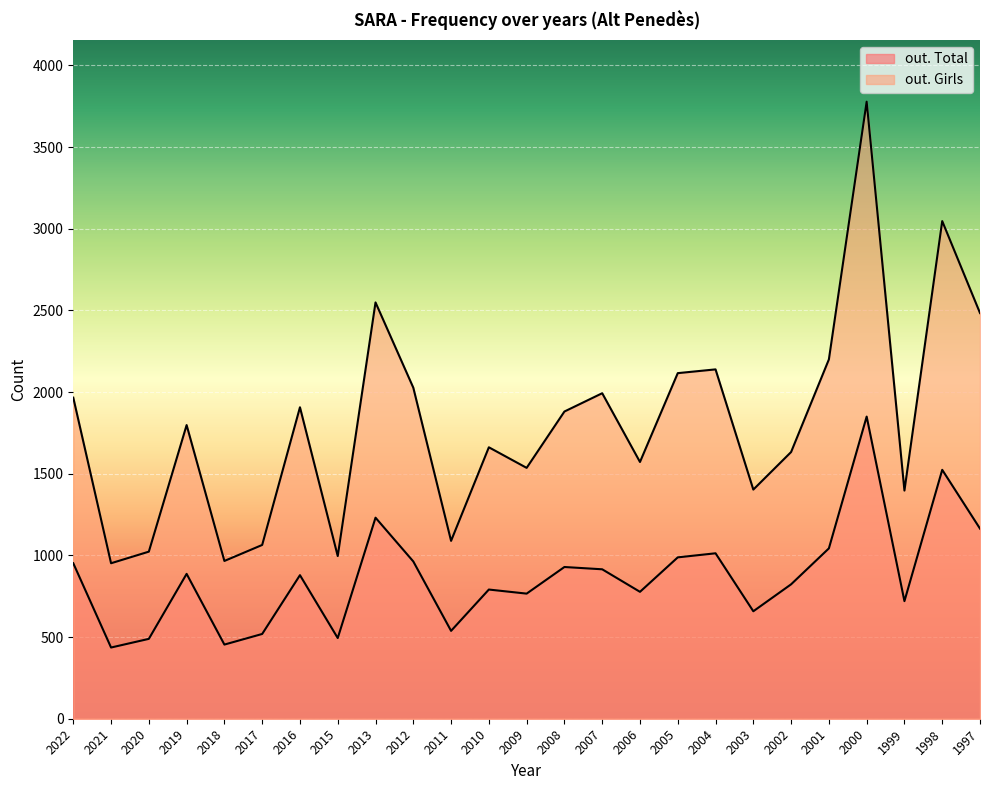

What is the sum of the out. Total values at 2009 and 1998?

2290